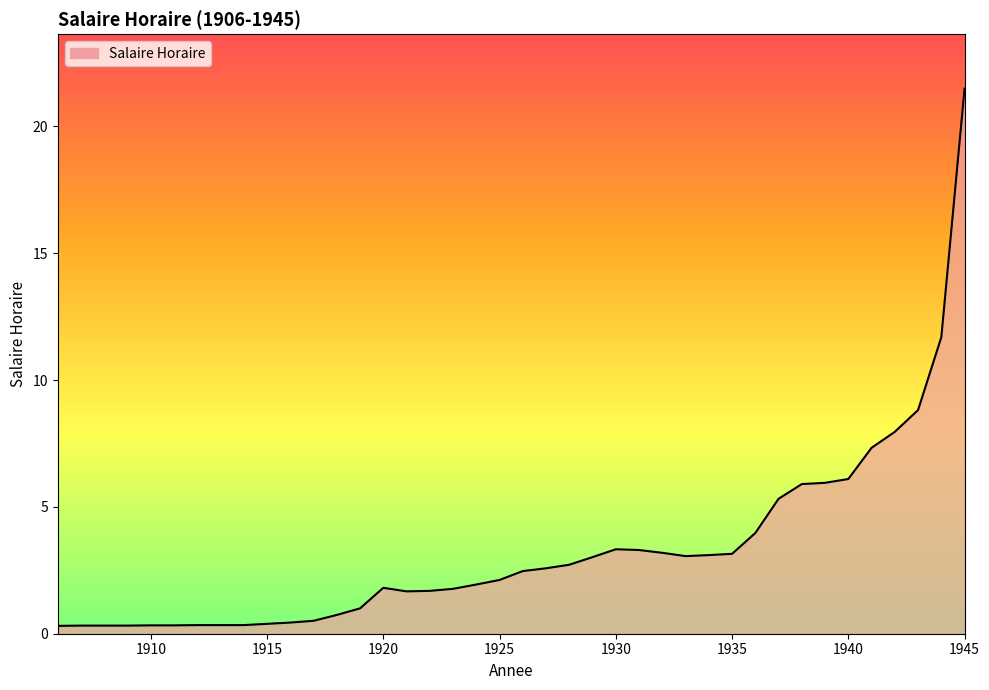

What is the maximum value shown in the chart?

21.5